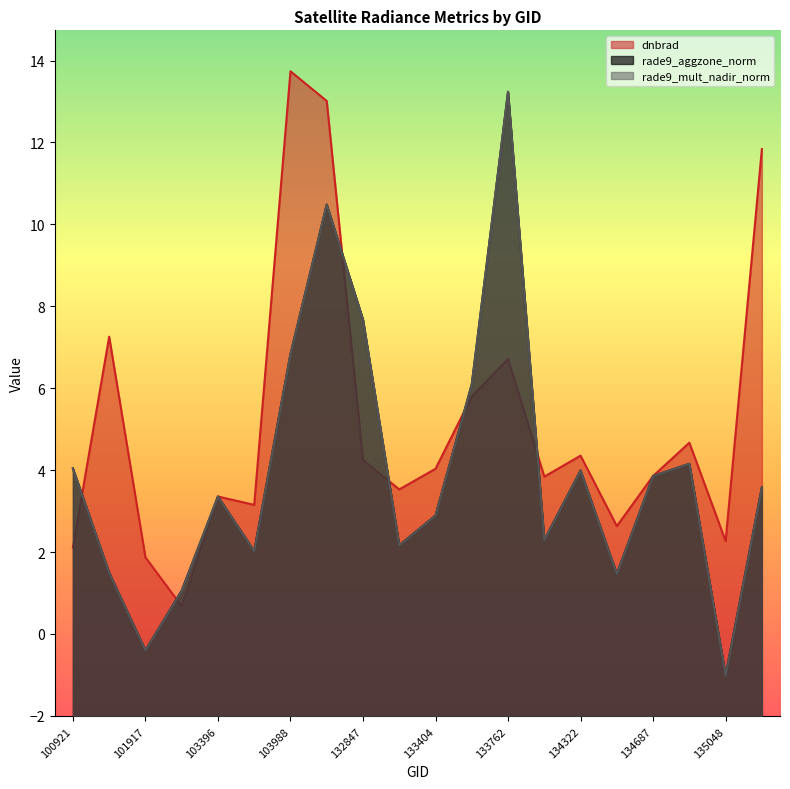

What is the value of the rade9_aggzone_norm point at the 3rd from the left?

-0.4